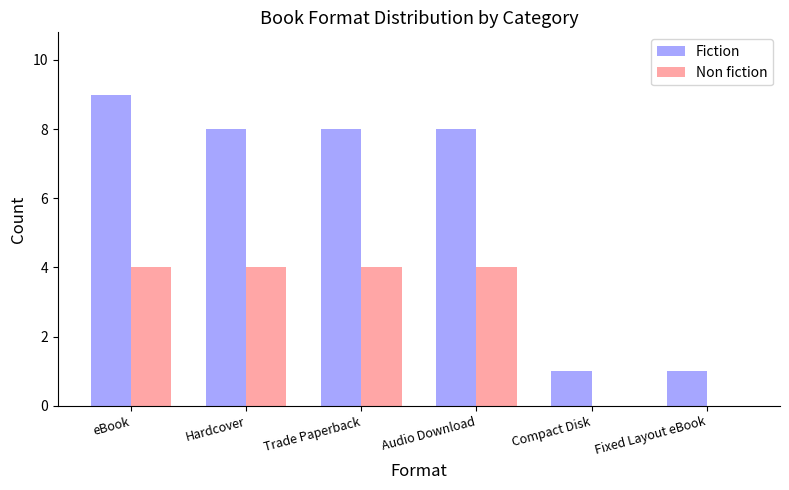

What is the maximum value shown in the chart?

9